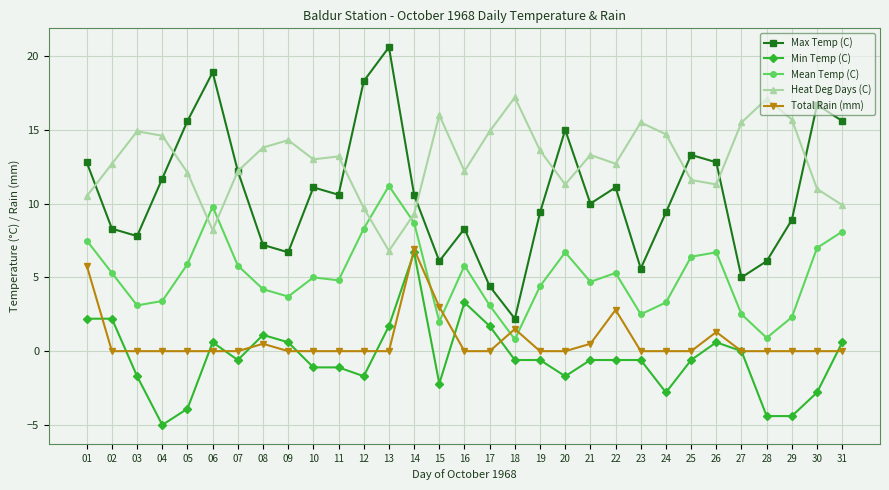

What is the greatest value displayed?

20.6